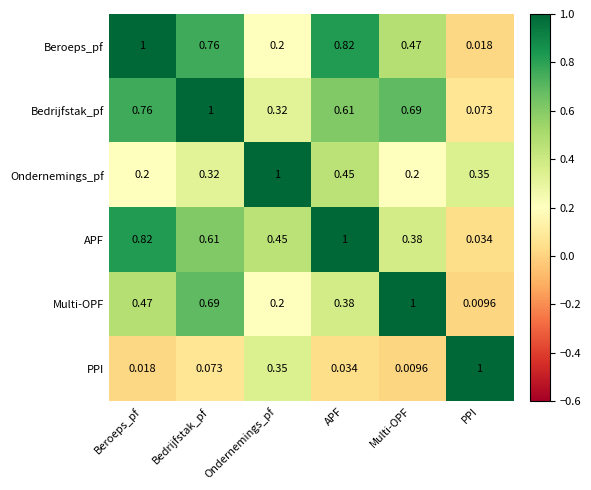

Rank the categories by PPI value from highest to lowest.

PPI, Ondernemings_pf, Bedrijfstak_pf, APF, Beroeps_pf, Multi-OPF